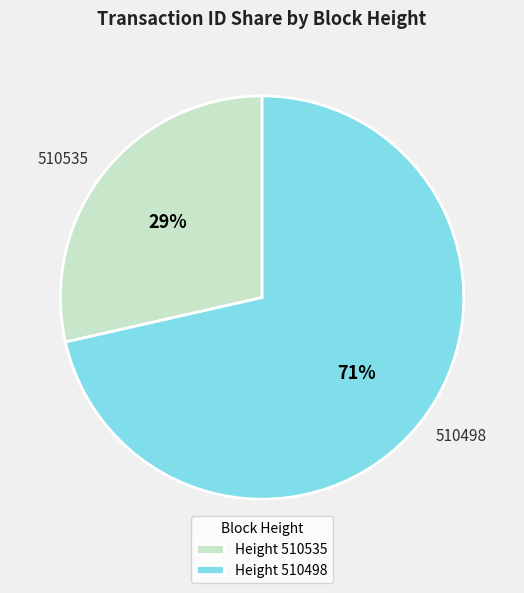

To the nearest percent, what portion does 510498 represent?

71%